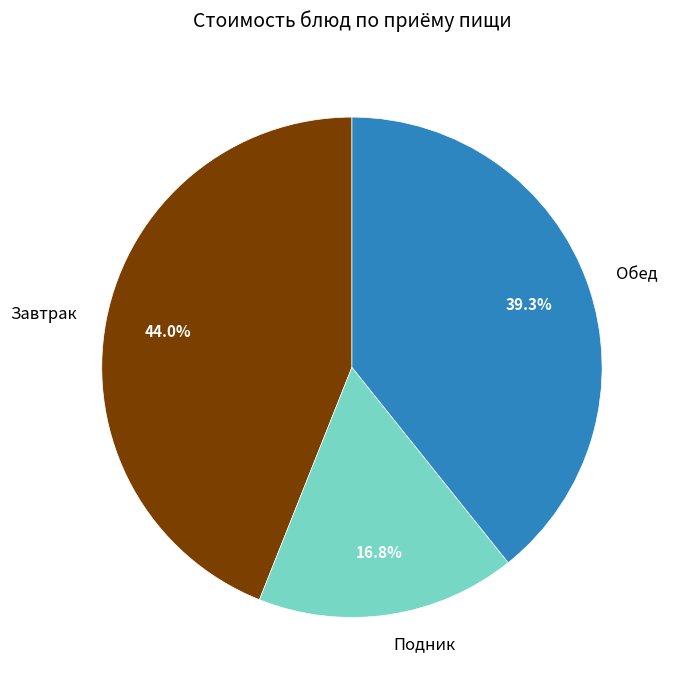

To the nearest percent, what is the difference between the largest and smallest slice percentages?

27%